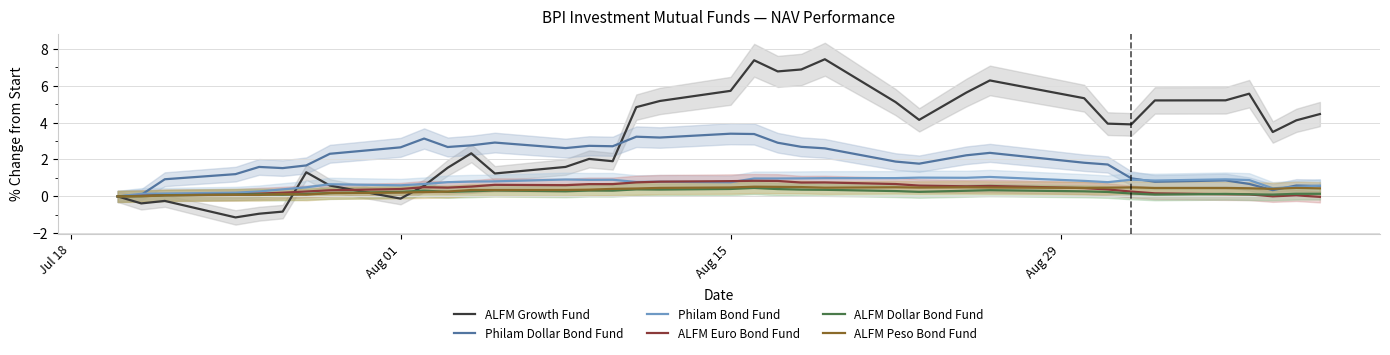

Is this an area chart (filled region under the line)?

No